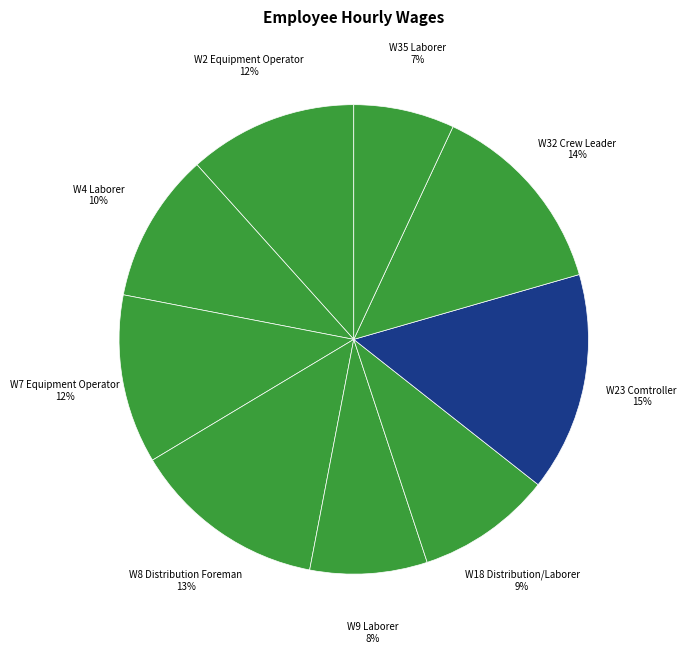

Which slice is the smallest?

W35 Laborer